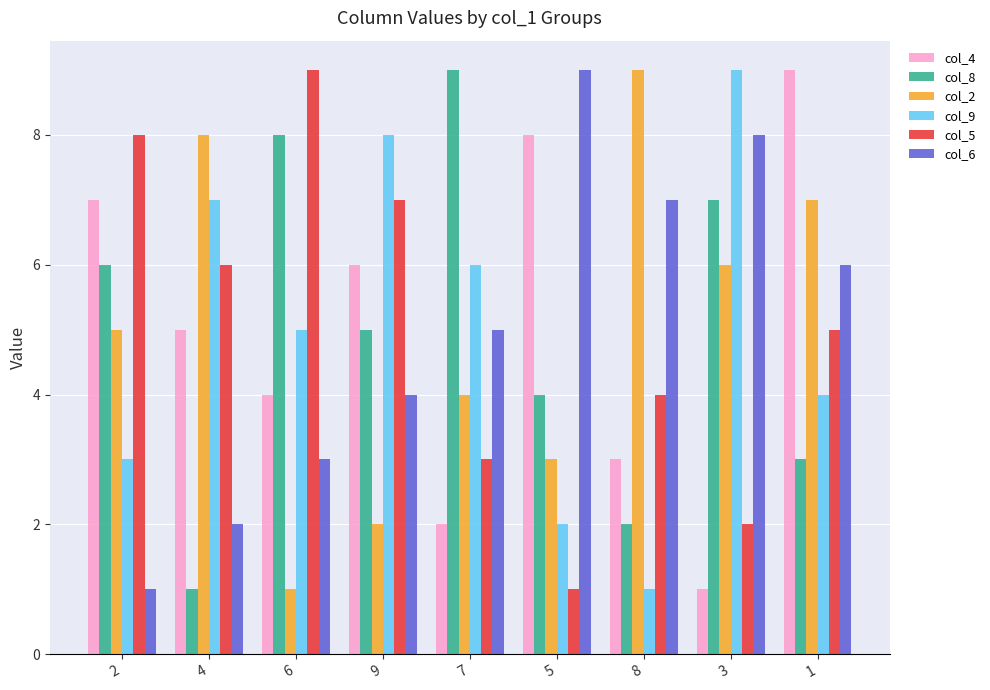

How many groups of bars are there?

9